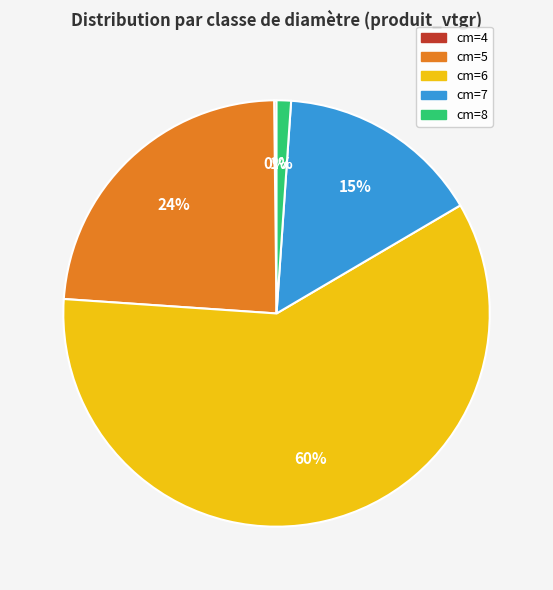

True or false: cm=7 accounts for 29% of the total.

False